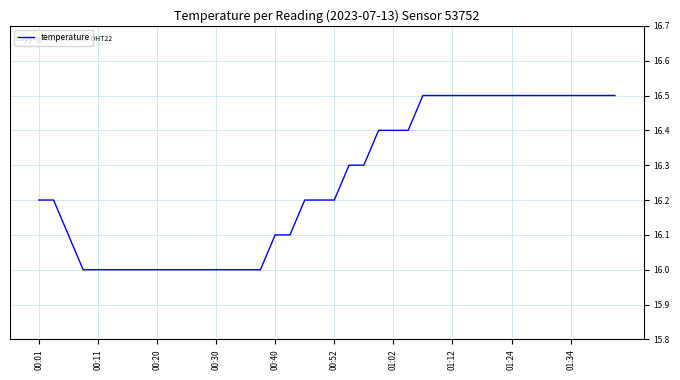

What is the difference between the maximum and minimum values?

0.5